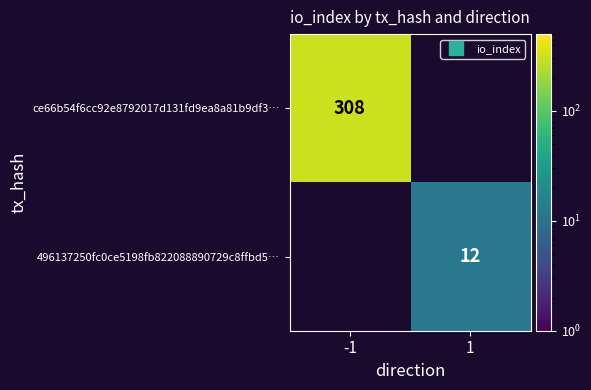

Rank the series by their maximum value, from highest to lowest.

ce66b54f6cc92e8792017d131fd9ea8a81b9df3…, 496137250fc0ce5198fb822088890729c8ffbd5…